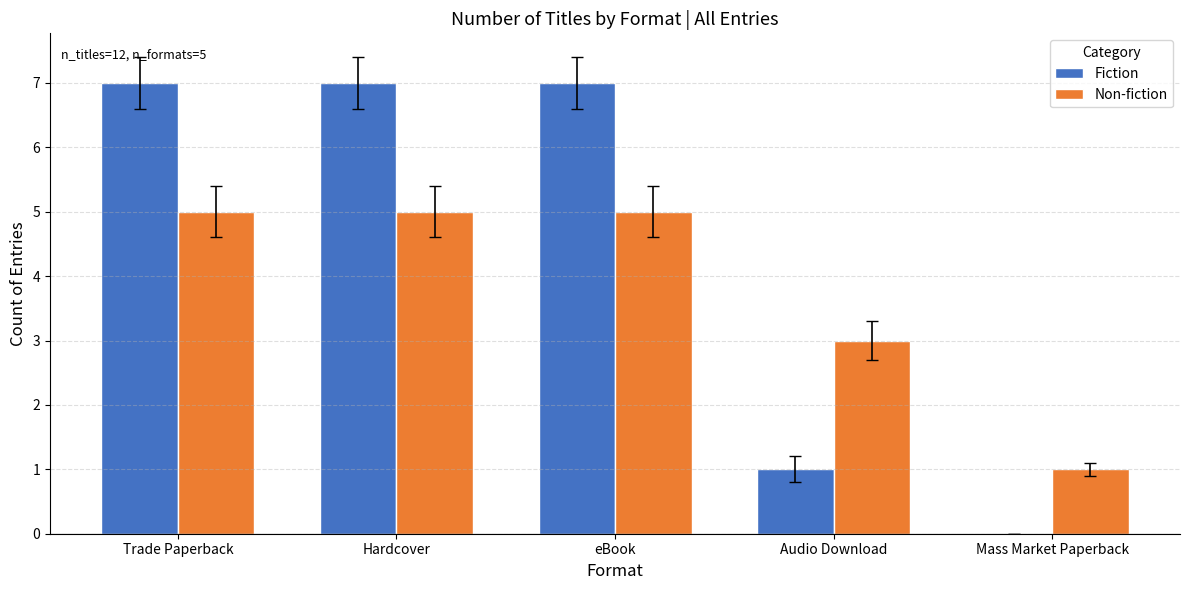

Is it true that Non-fiction equals 5 at eBook?

True